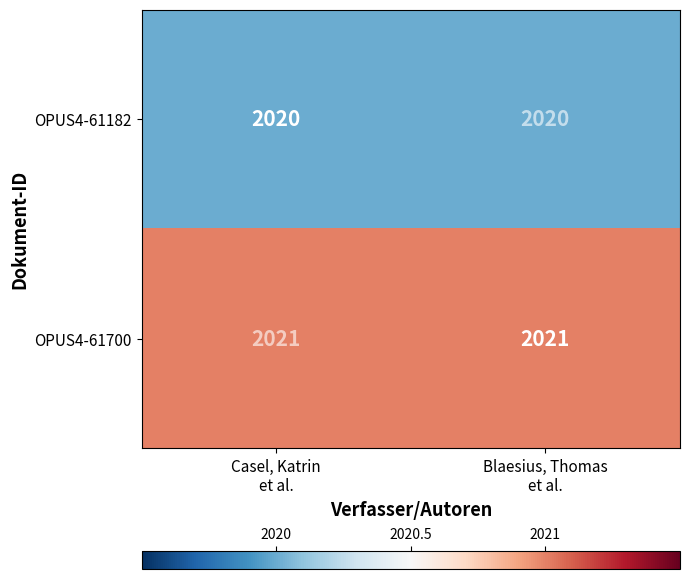

What is the highest value of the OPUS4-61182 series?

2020